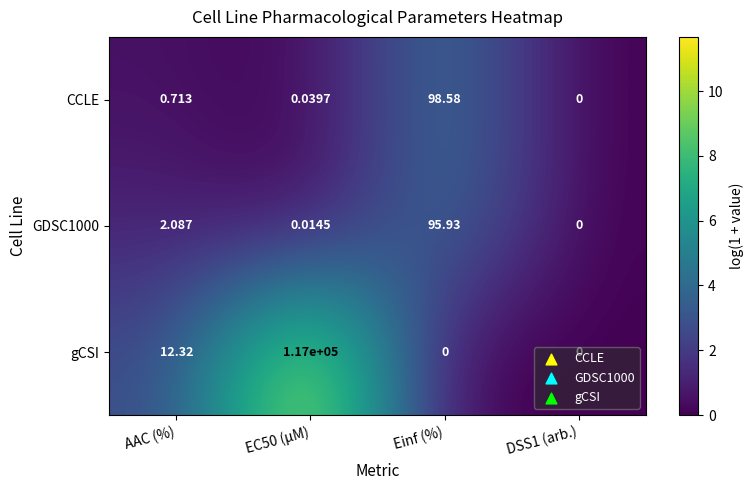

At which category does the chart reach its peak across all series?

EC50 (µM)